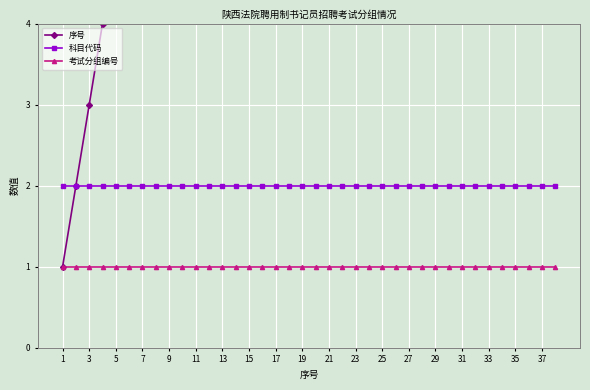

Rank the series by their maximum value, from highest to lowest.

序号, 科目代码, 考试分组编号